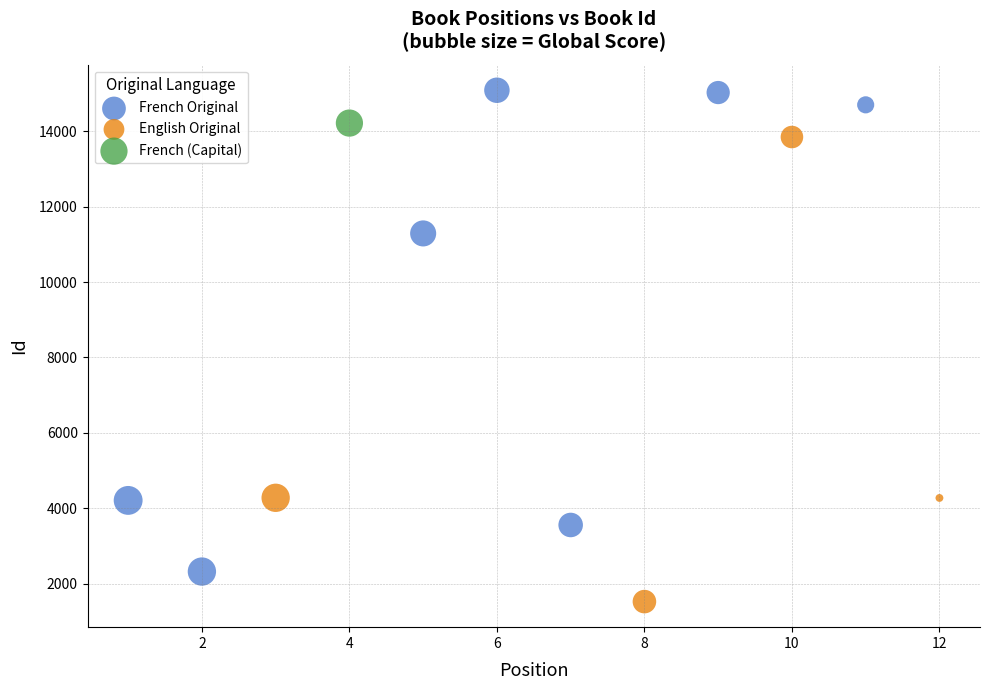

What are all the series names shown in the legend?

French Original, English Original, French (Capital)